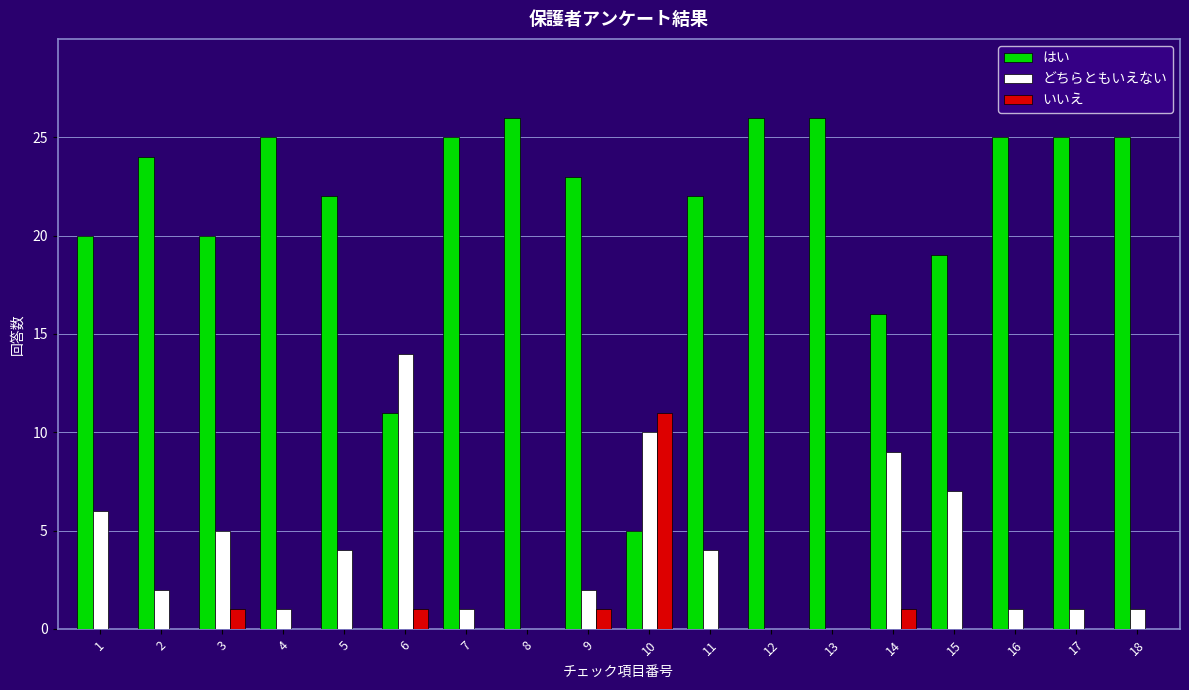

Count the number of data series in this chart.

3